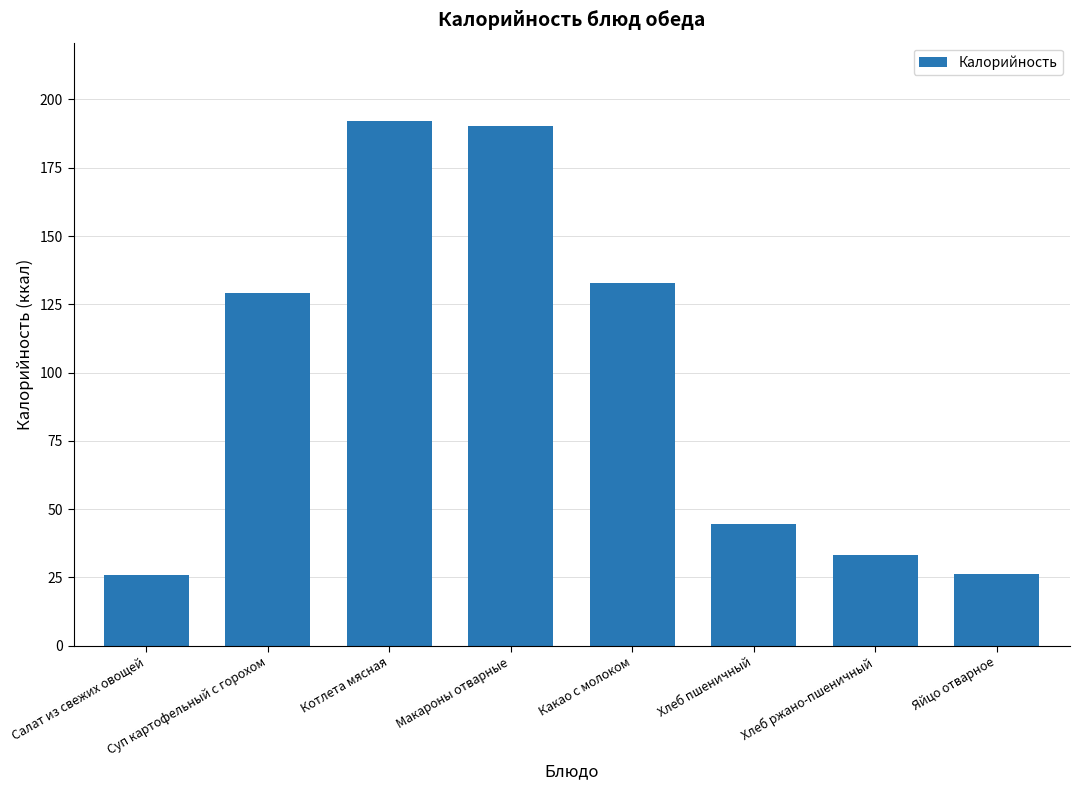

The value at Макароны отварные is 190.4. True or false?

True